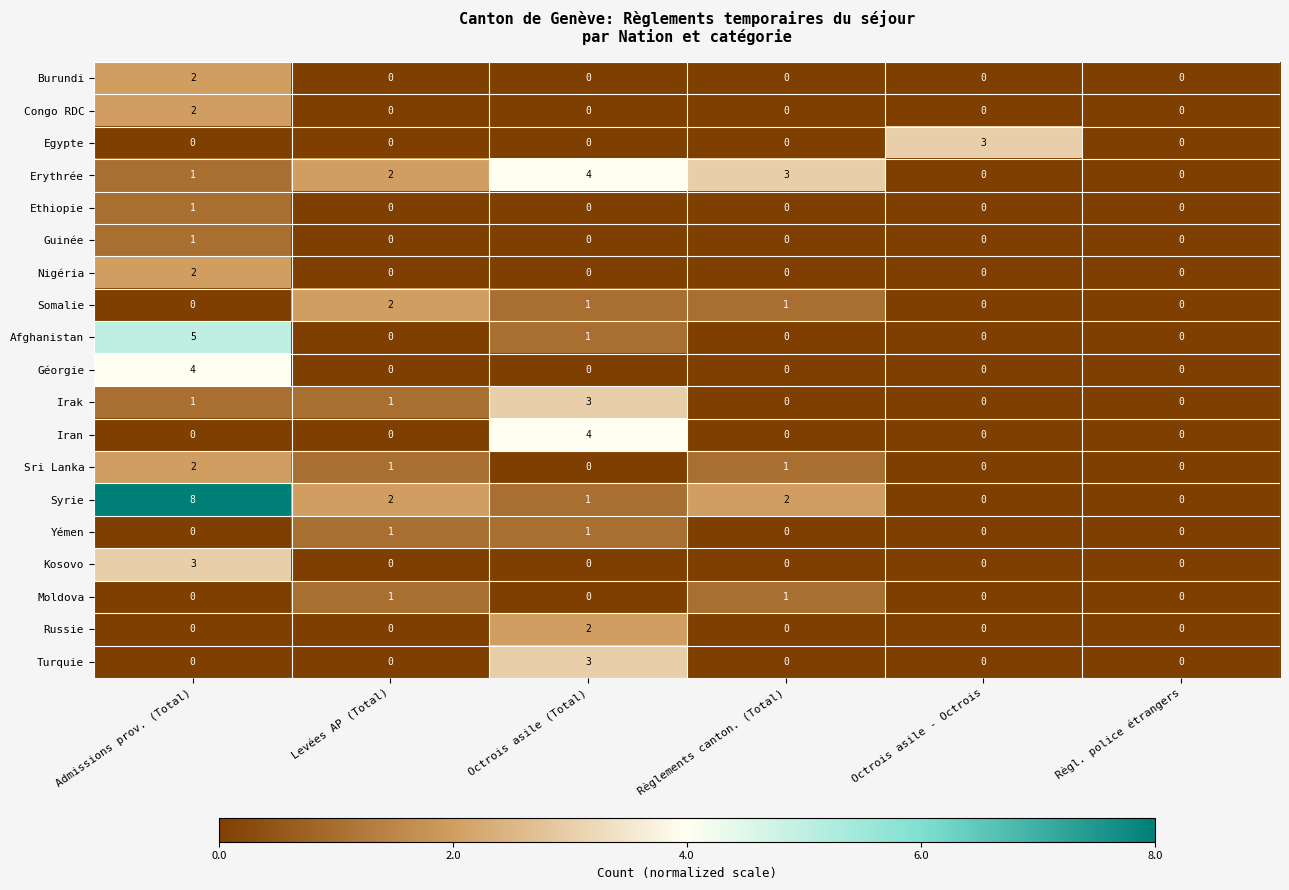

Which series has the largest total across all categories?

Syrie